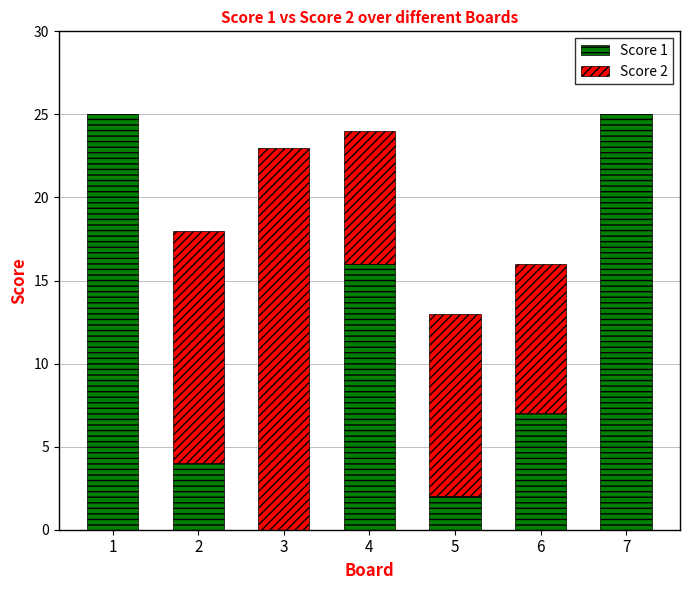

At which label does Score 1 first exceed 7?

1